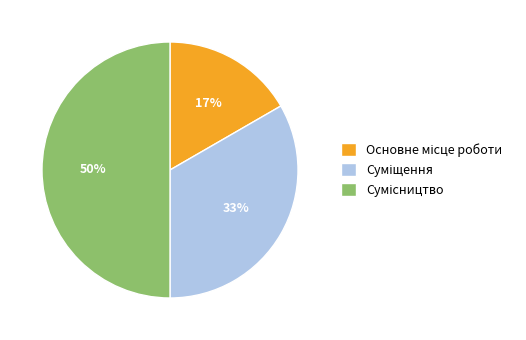

To the nearest percent, what is the difference between the largest and smallest slice percentages?

33%